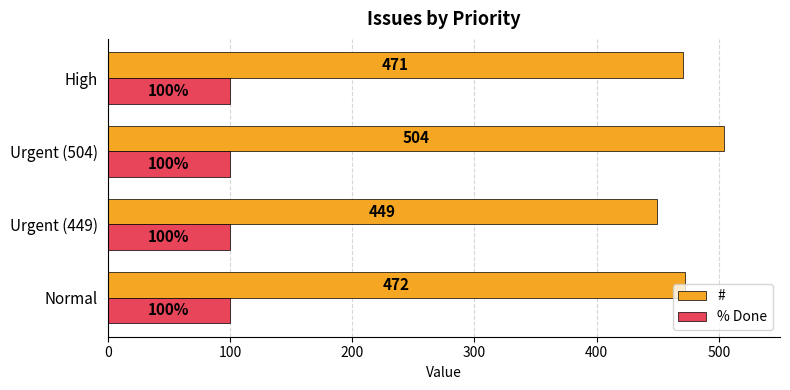

What is the average value of the # series?

474